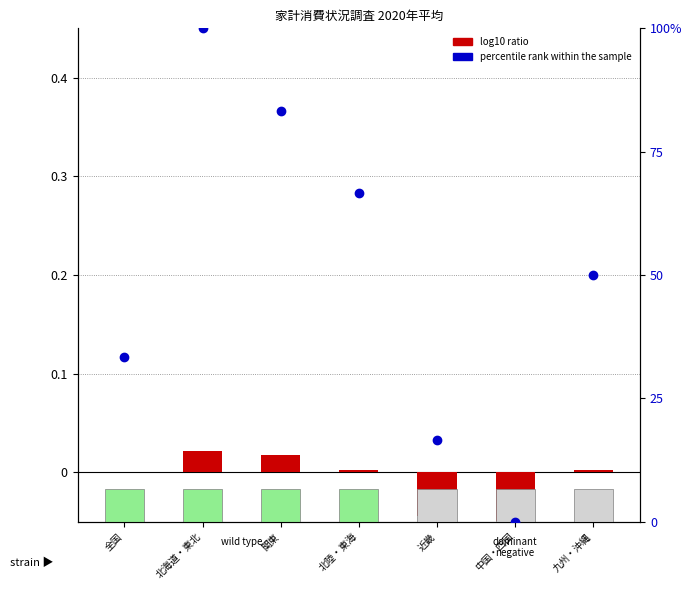

At which category is the sum across all series the highest?

北海道・東北